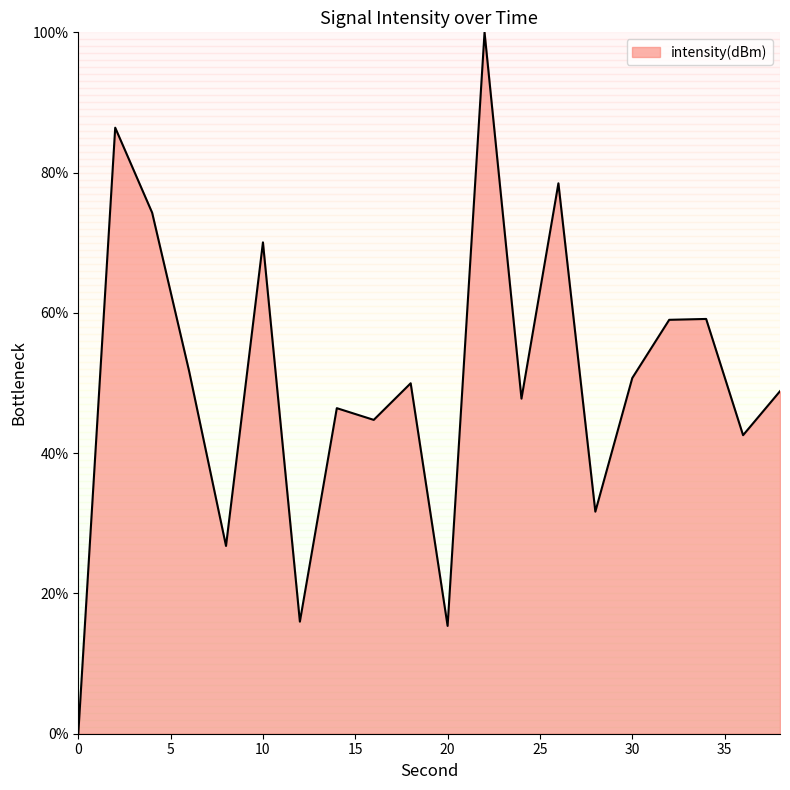

What is the greatest value displayed?

100.0